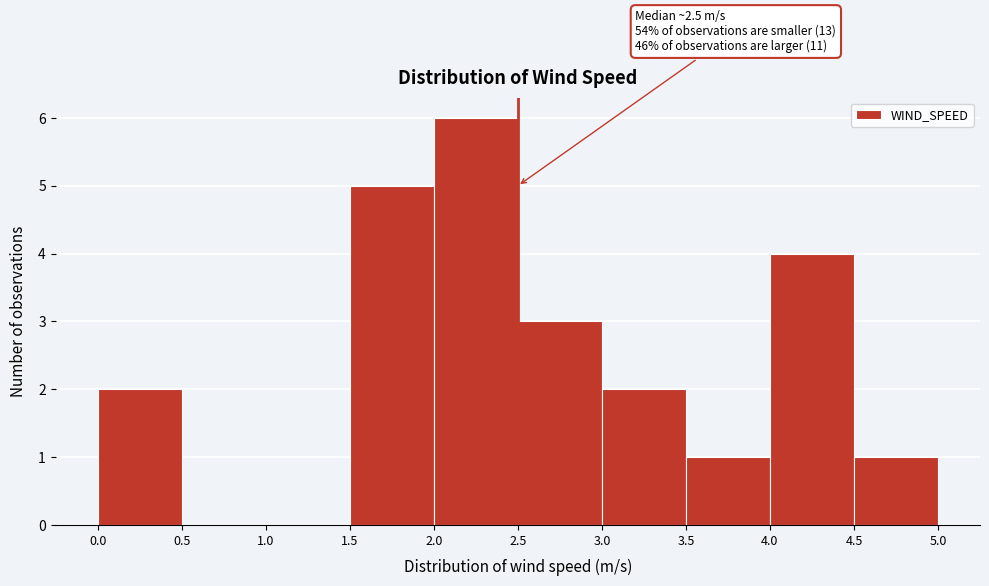

Which range on the x-axis has the tallest bar?

2.0 to 2.5